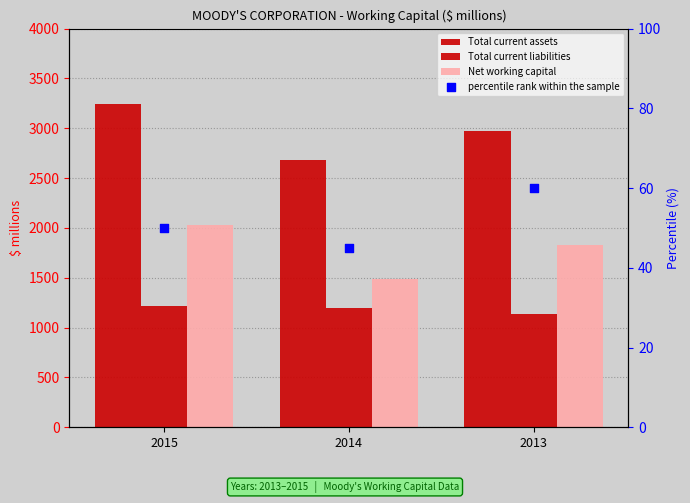

Which series reaches the minimum Y coordinate?

percentile rank within the sample